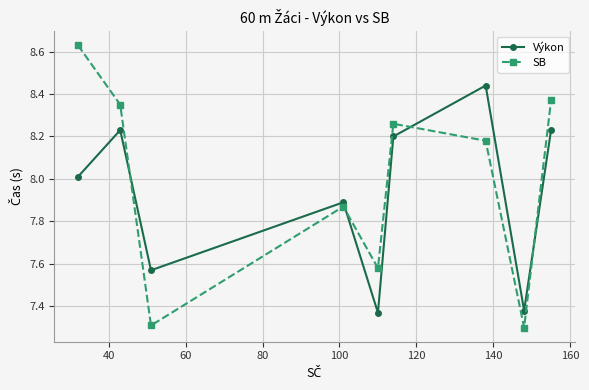

Which series has the widest spread of values?

SB